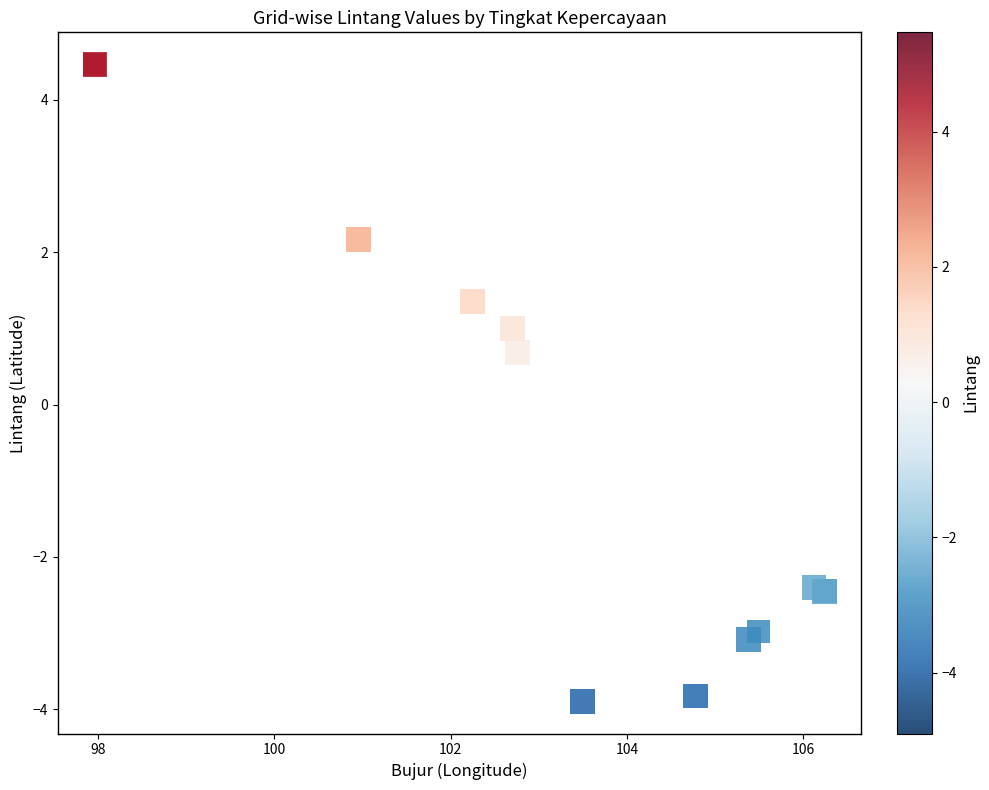

What Y value in the scatter plot is closest to 0?

0.7